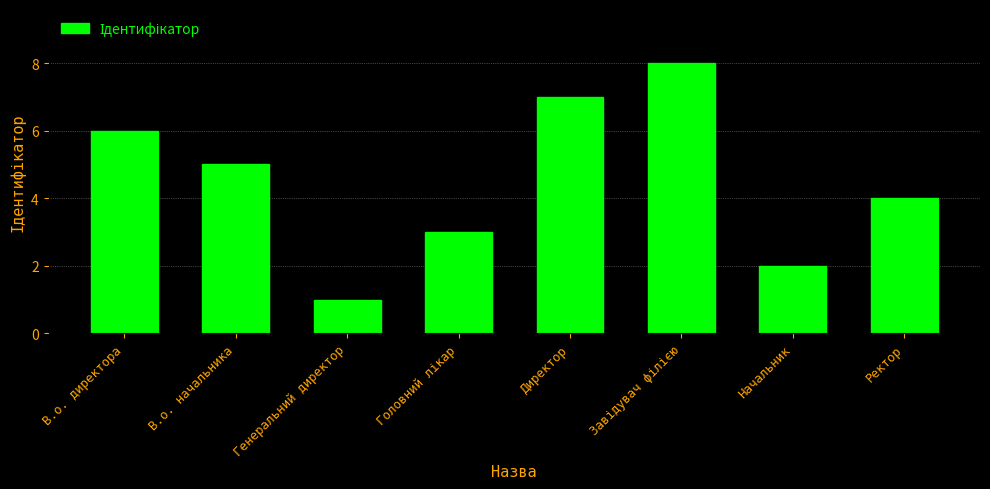

Is it true that the value at Ректор is 4?

True